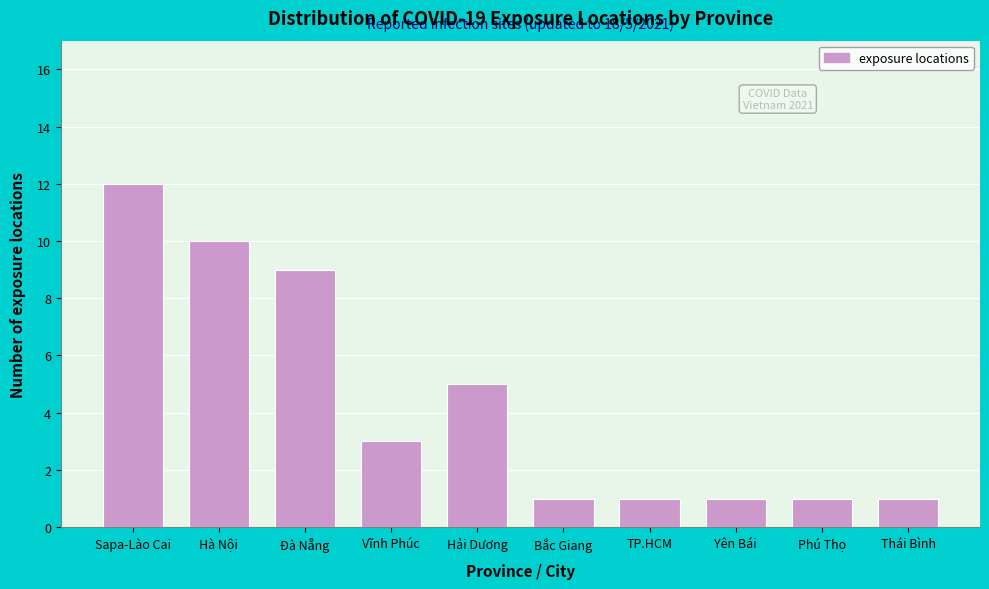

Reading left to right, list all the values displayed in this chart.

12	10	9	3	5	1	1	1	1	1